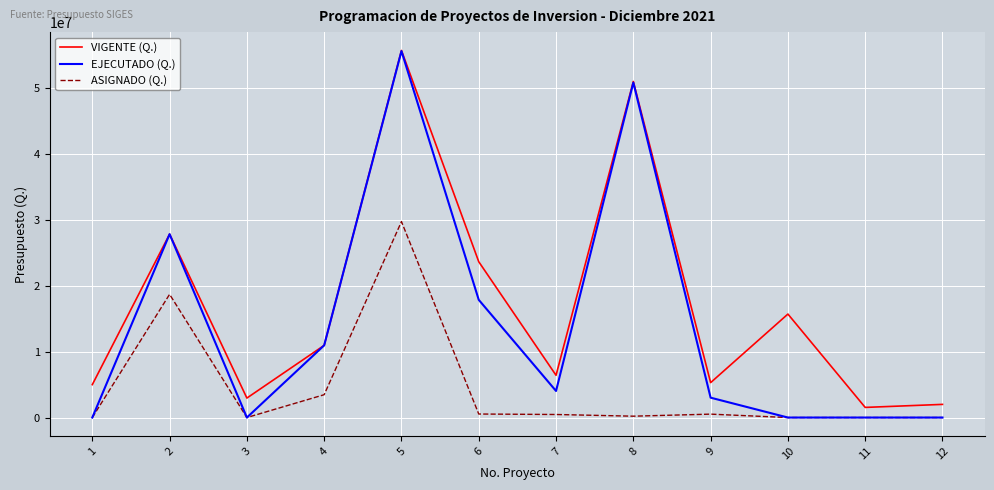

What is the sum of the ASIGNADO (Q.) values at 6 and 10?

535321.0